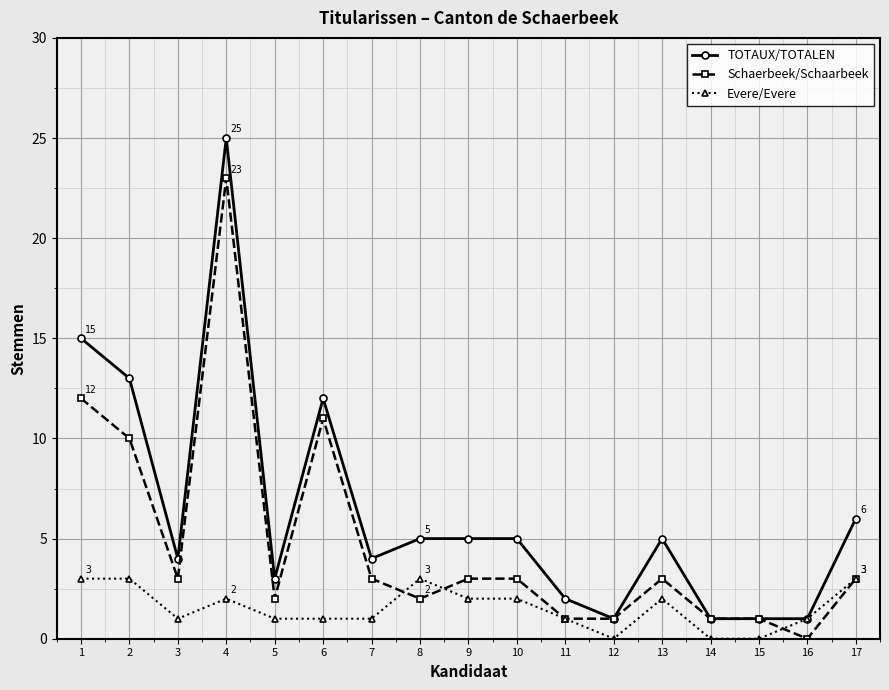

List the series in order of their overall mean, lowest first.

Evere/Evere, Schaerbeek/Schaarbeek, TOTAUX/TOTALEN